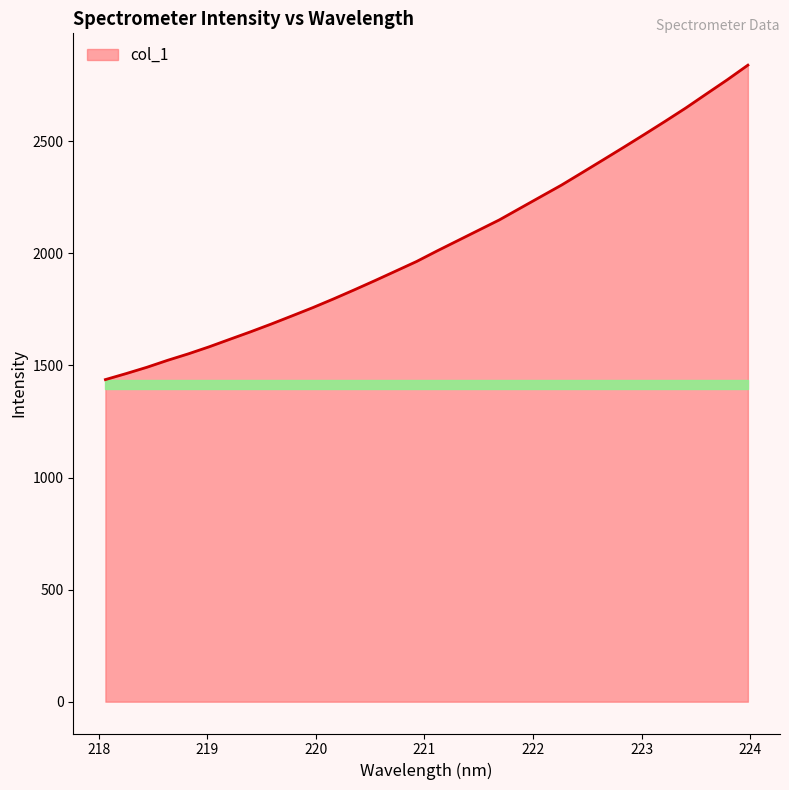

What is the difference between the maximum and minimum values?

1402.8